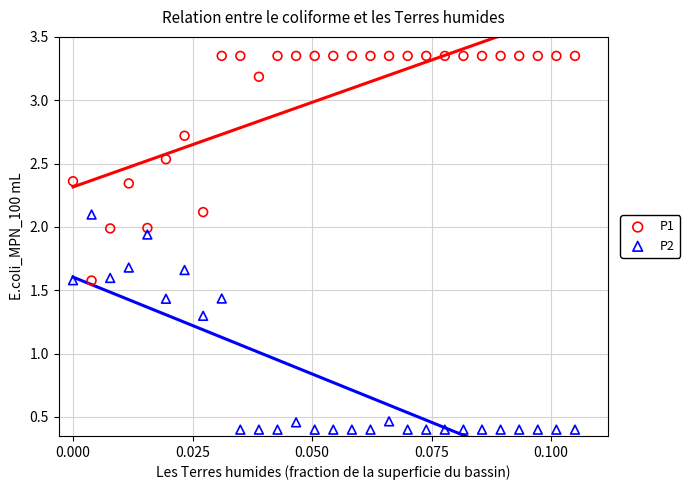

What are all the series names shown in the legend?

P1, P2